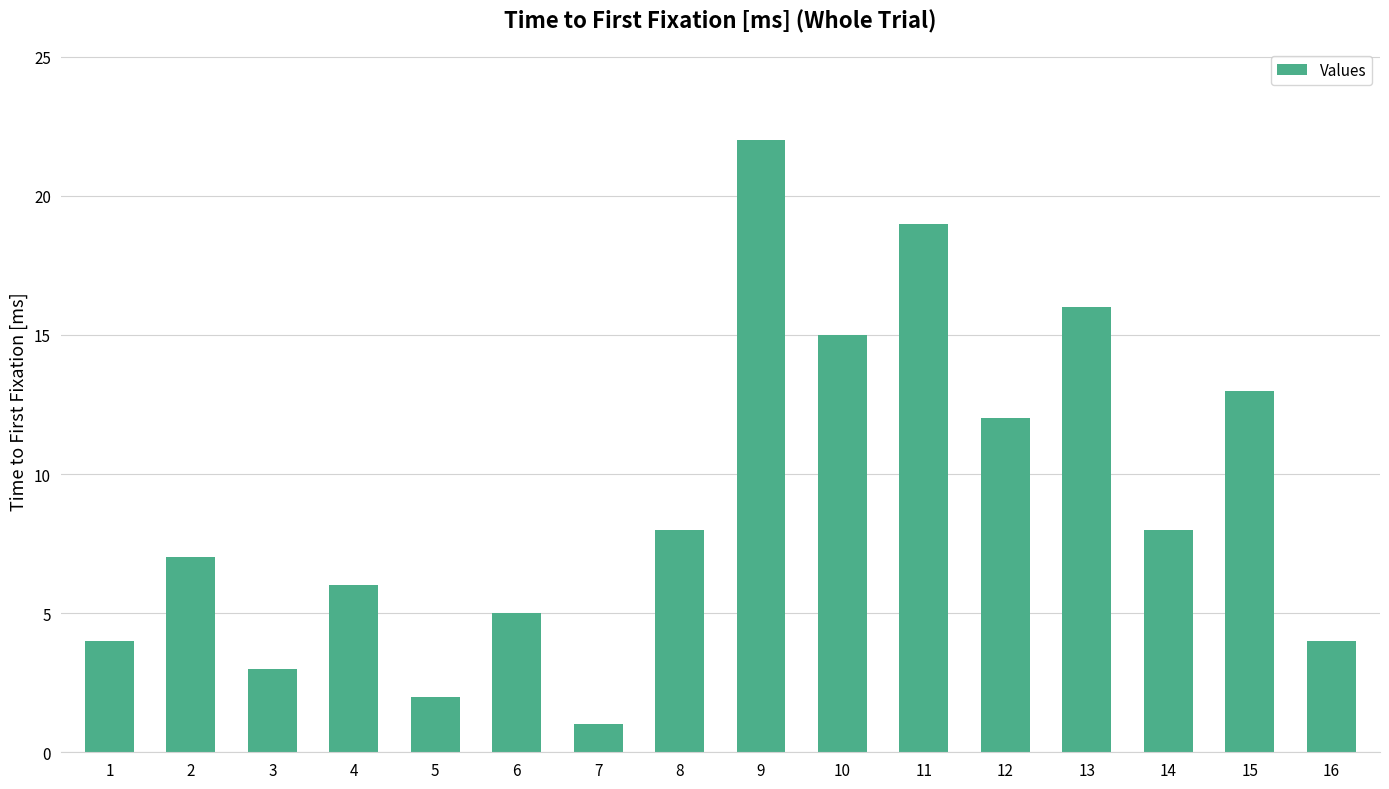

What is the sum of the values at 11 and 13?

35